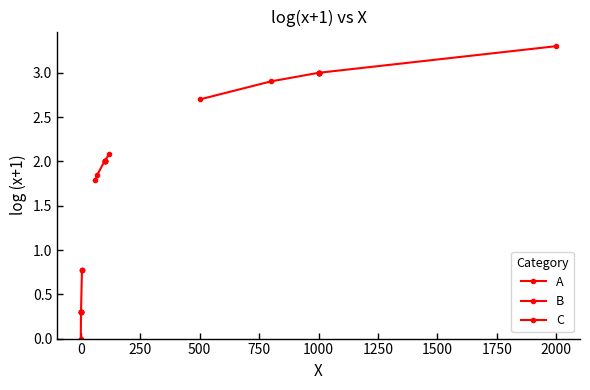

What is the difference between the second highest and minimum values in the B series?

0.2